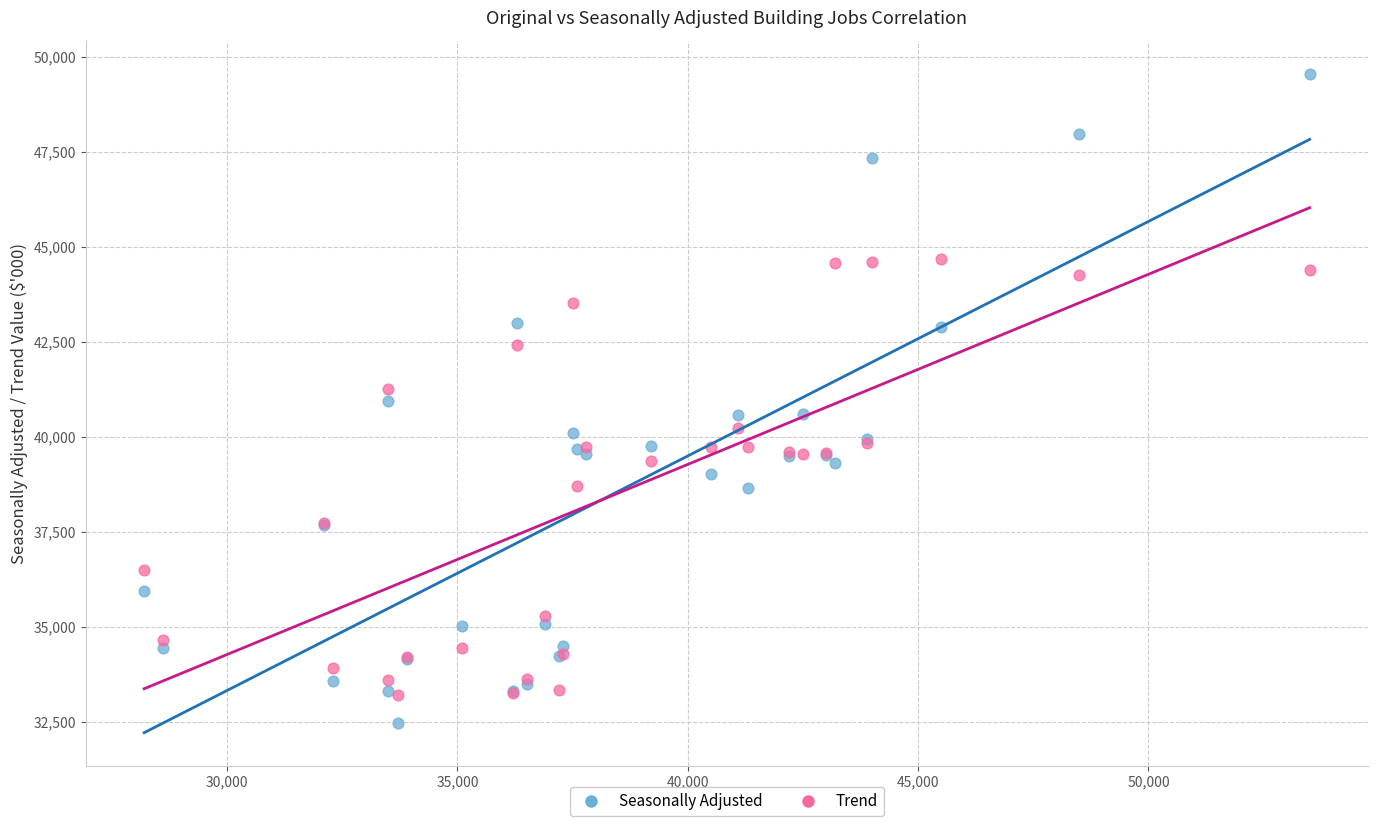

Which series contains the highest Y value?

Seasonally Adjusted